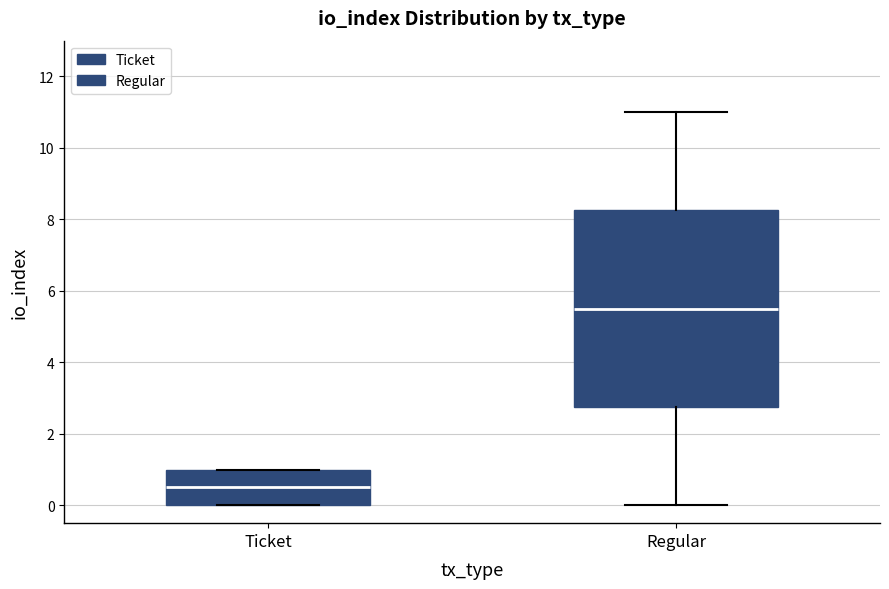

Reading left to right, read every box against the y-axis: the position of its median line, the range the box covers, and the ends of its whiskers. The values are not printed on the chart, so give them approximately, as read against the axis.

Ticket: median 0.6, box 0.0 to 1.0, whiskers 0.0 to 1.0
Regular: median 5.6, box 2.8 to 8.2, whiskers 0.0 to 11.0